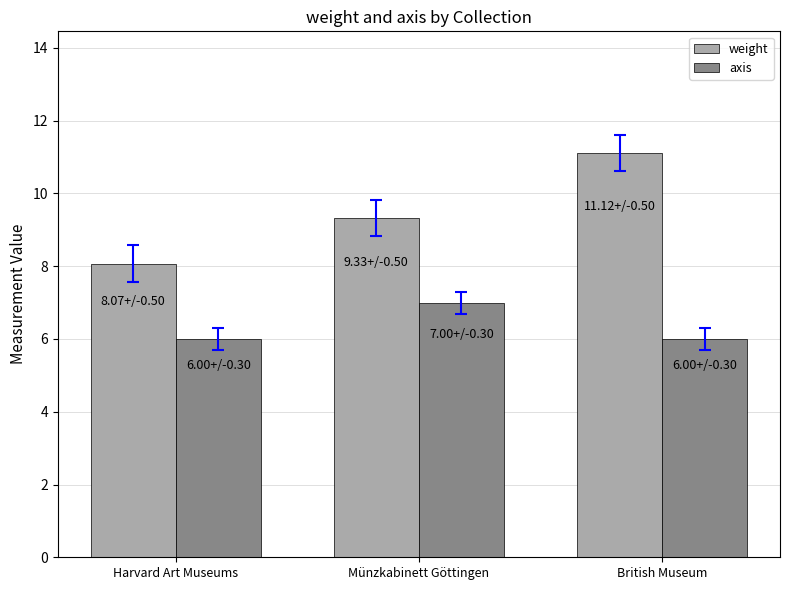

Which series has the largest range (max minus min)?

weight